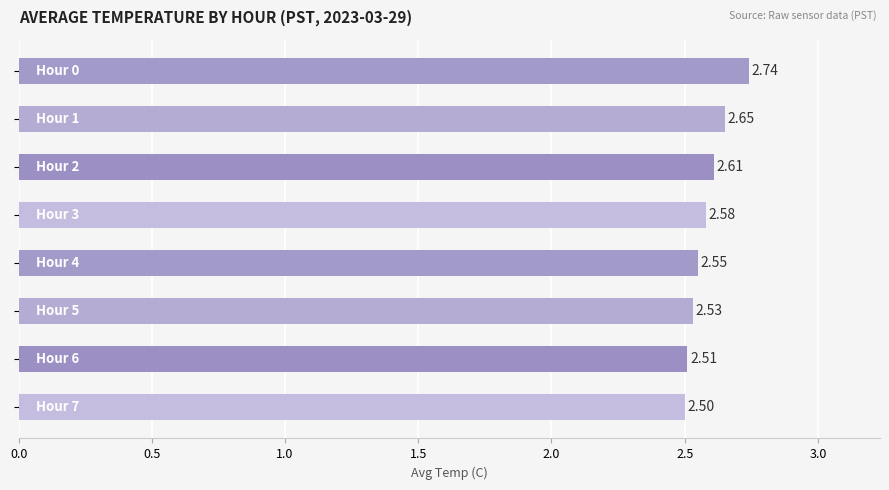

What is the sum of all values?

20.7